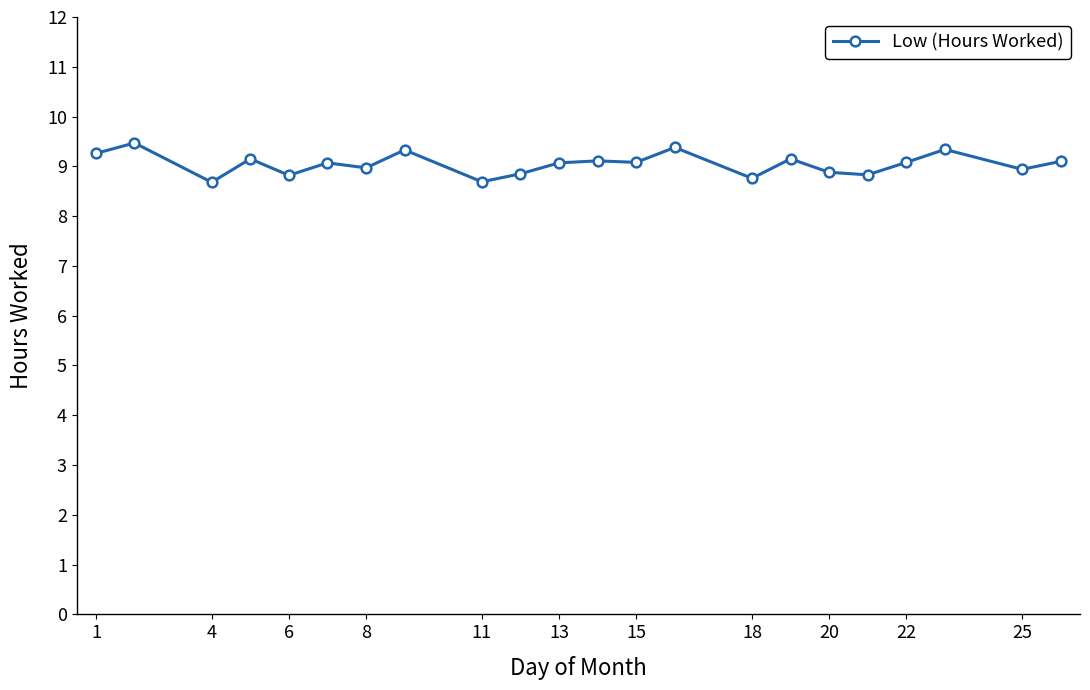

Count the number of categories in the chart.

22